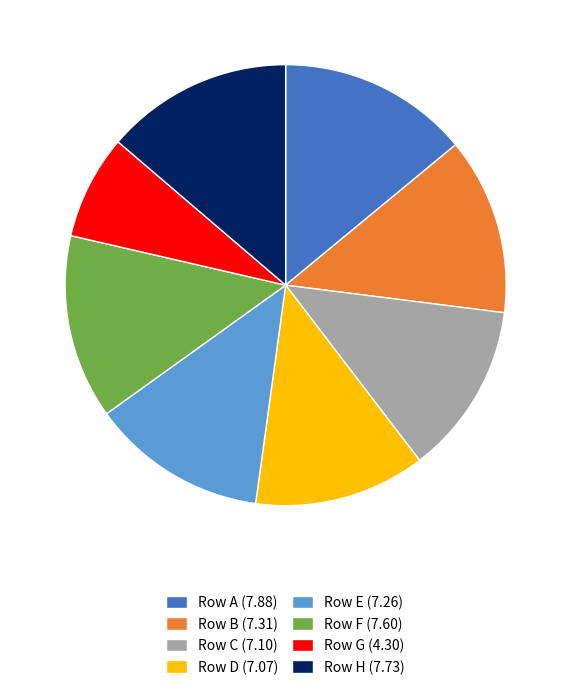

How many slices are in this pie chart?

8